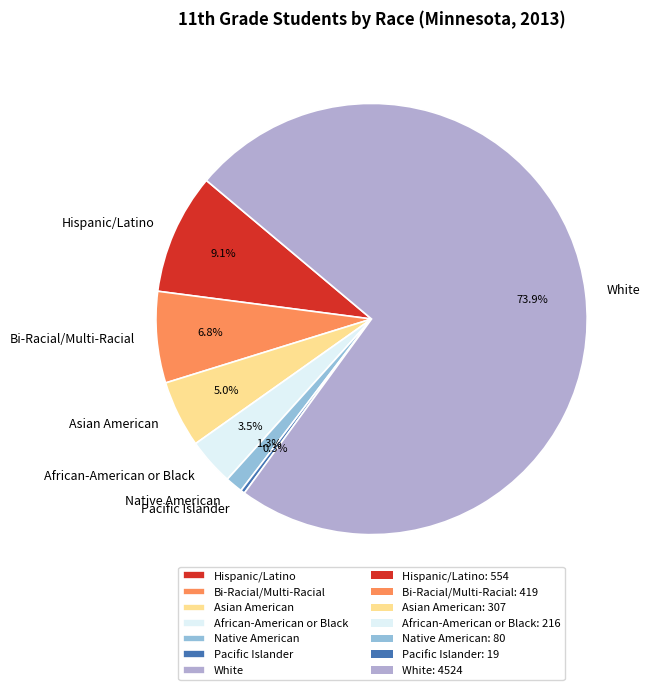

Is it true that African-American or Black is 11% of the pie?

False